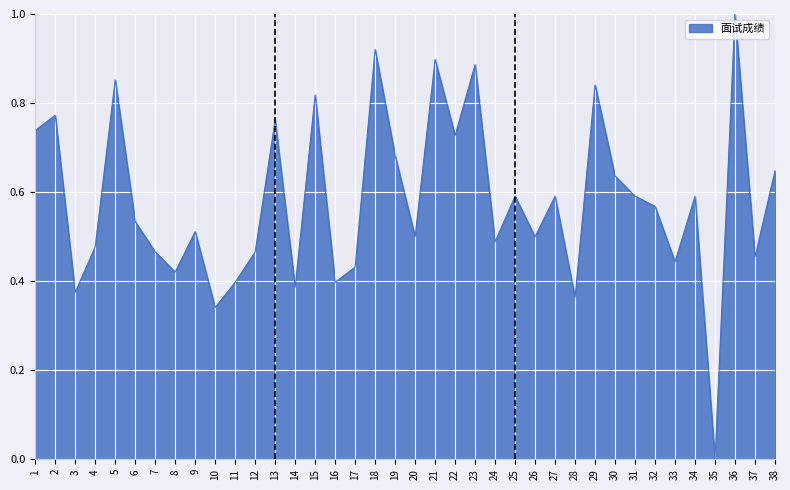

What is the change in value from 22 to 37?

-0.3